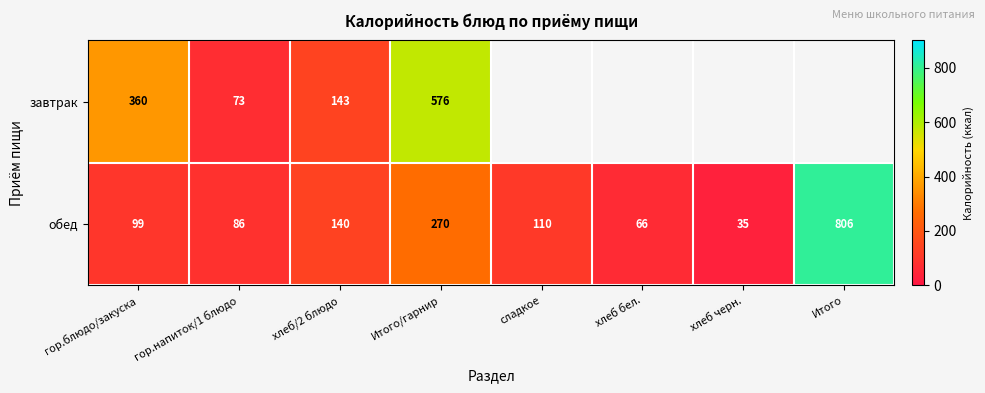

Is it true that обед equals 140 at хлеб/2 блюдо?

True